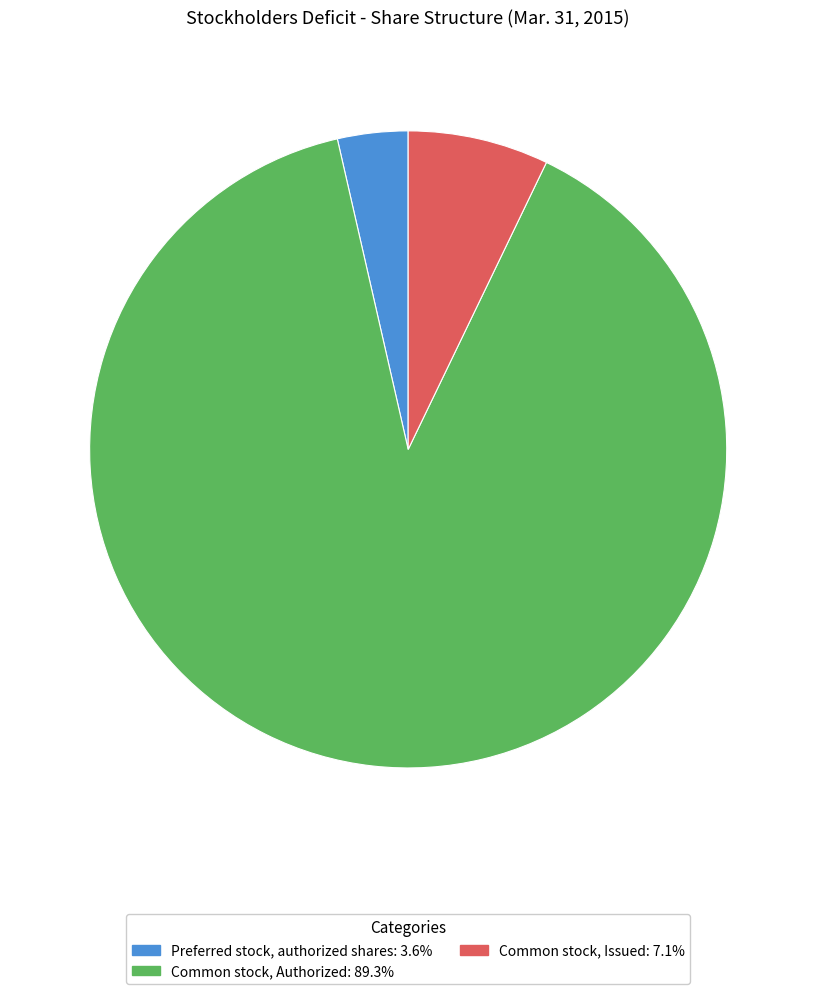

Combined, do Preferred stock, authorized shares and Common stock, Authorized account for over 50%?

Yes